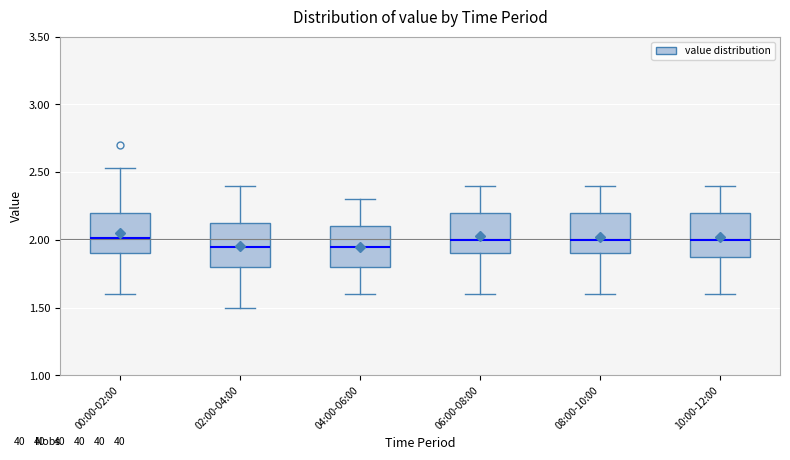

Reading left to right, read every box against the y-axis: the position of its median line, the range the box covers, and the ends of its whiskers. The values are not printed on the chart, so give them approximately, as read against the axis.

00:00-02:00: median 2.00, box 1.90 to 2.20, whiskers 1.60 to 2.55
02:00-04:00: median 1.95, box 1.80 to 2.15, whiskers 1.50 to 2.40
04:00-06:00: median 1.95, box 1.80 to 2.10, whiskers 1.60 to 2.30
06:00-08:00: median 2.00, box 1.90 to 2.20, whiskers 1.60 to 2.40
08:00-10:00: median 2.00, box 1.90 to 2.20, whiskers 1.60 to 2.40
10:00-12:00: median 2.00, box 1.90 to 2.20, whiskers 1.60 to 2.40